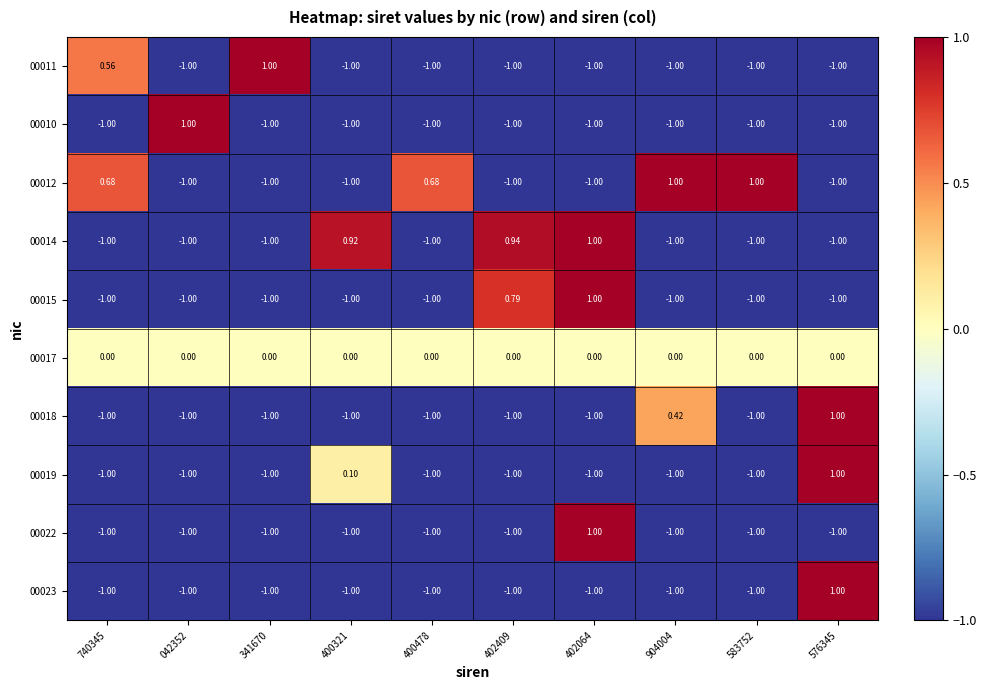

Rank the series at 583752 from lowest to highest value.

00011, 00010, 00014, 00015, 00018, 00019, 00022, 00023, 00017, 00012